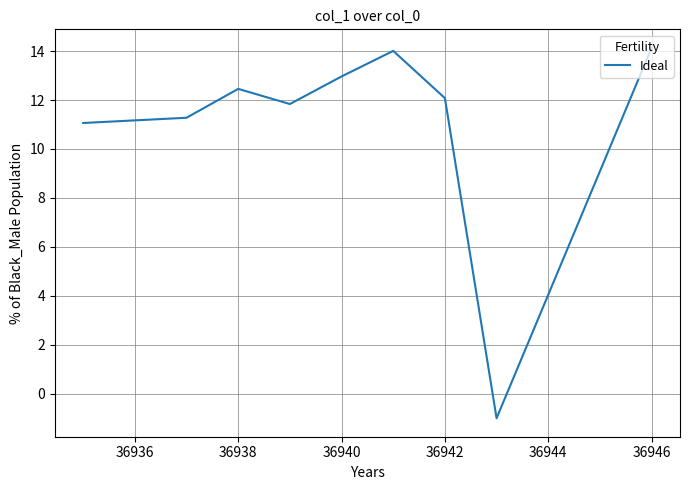

Reading left to right, list all the values displayed in this chart.

11.1	11.3	12.5	11.8	13.0	14.0	12.1	-1.0	14.1